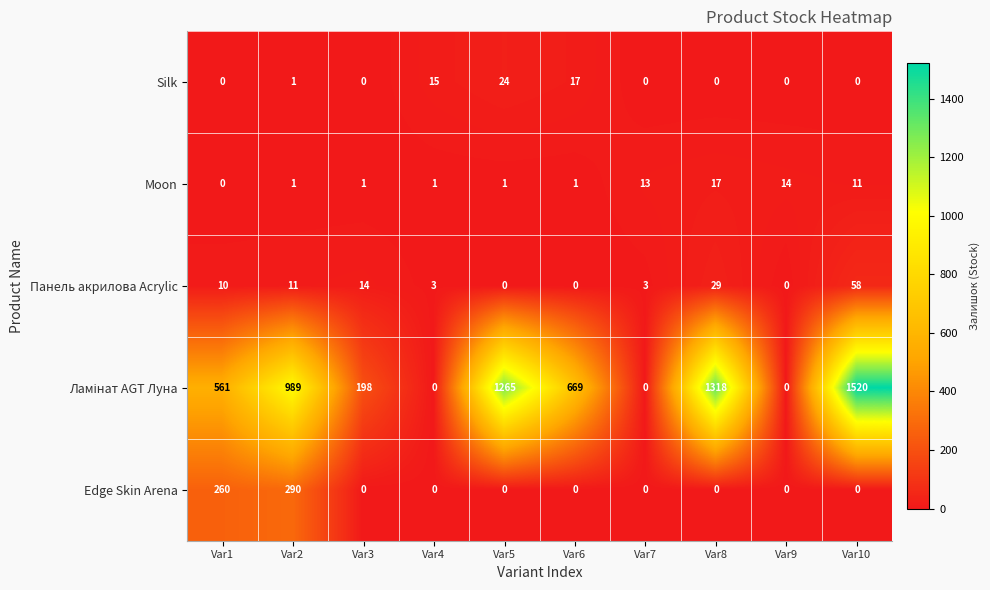

What is the spread (max minus min) of values at Var10?

1520